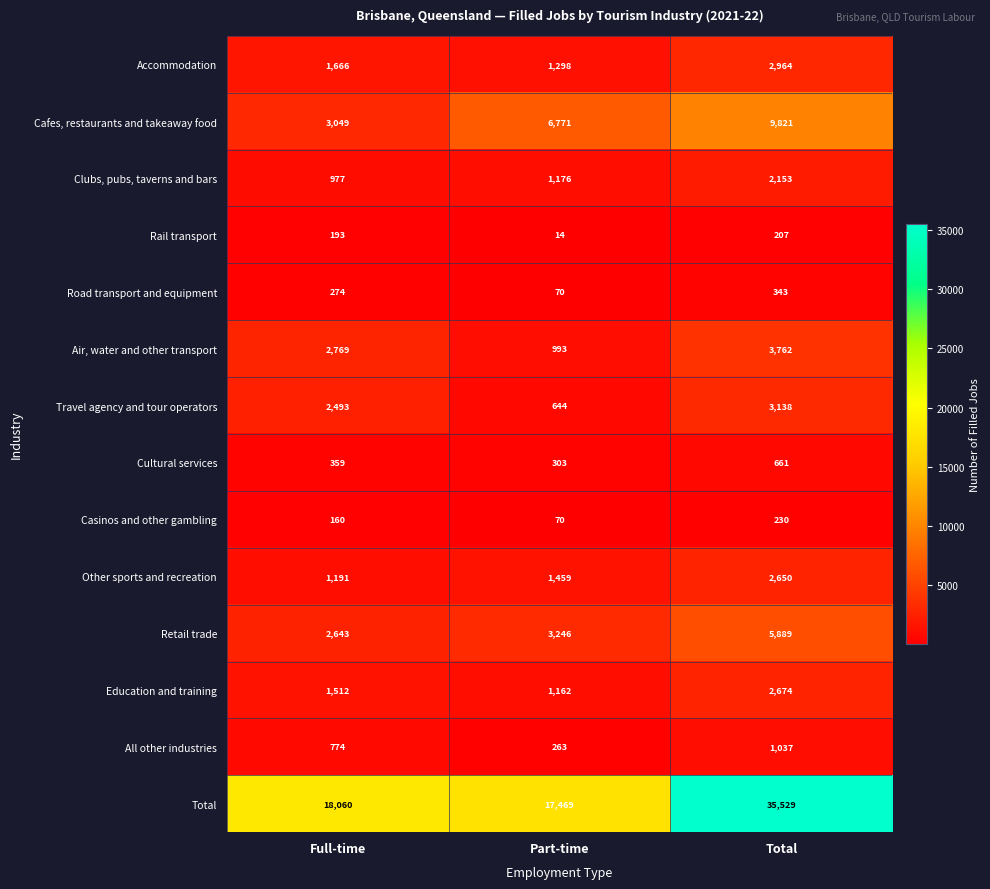

What is the approximate value of Clubs, pubs, taverns and bars at Total?

2153